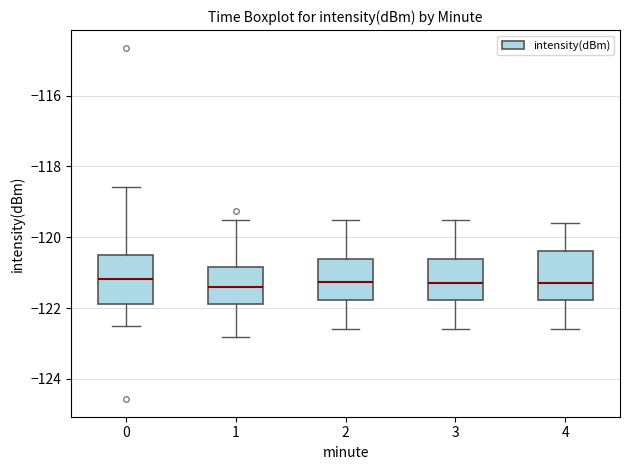

Where is the lower edge of the box at x = 0 on the y-axis? The values are not printed on the chart, so give them approximately, as read against the axis.

-121.8